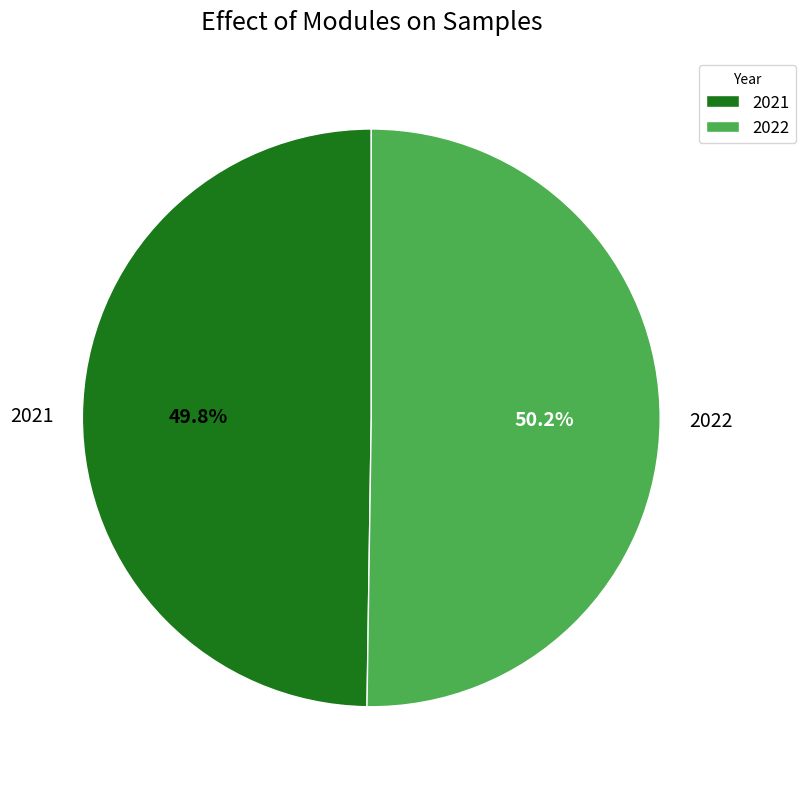

True or false: 2021 accounts for 59% of the total.

False